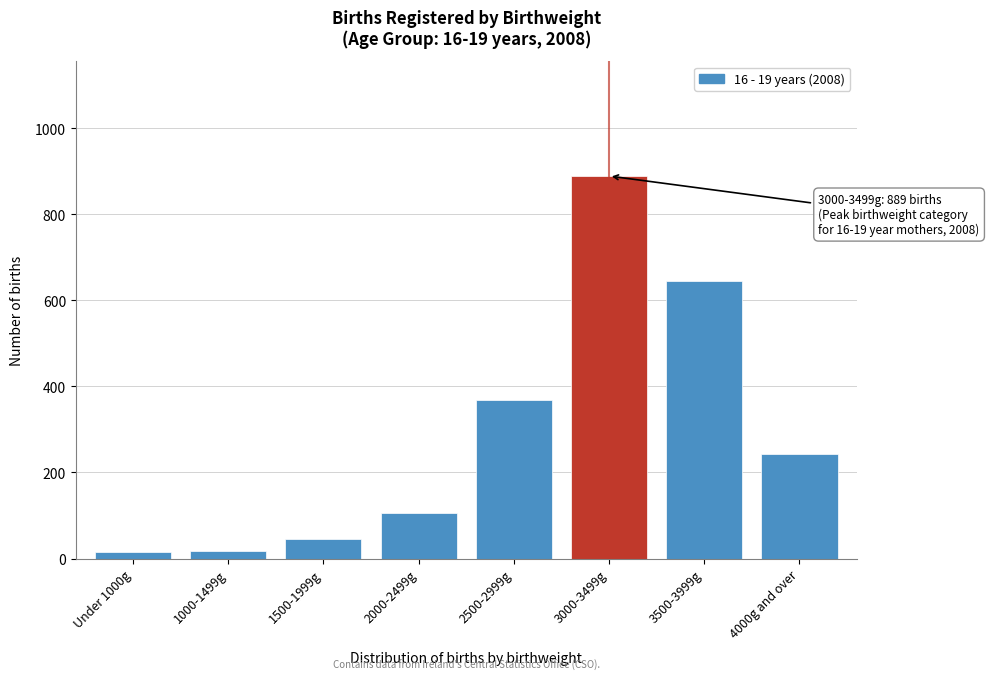

What is the change in value from 3000-3499g to 4000g and over?

-645